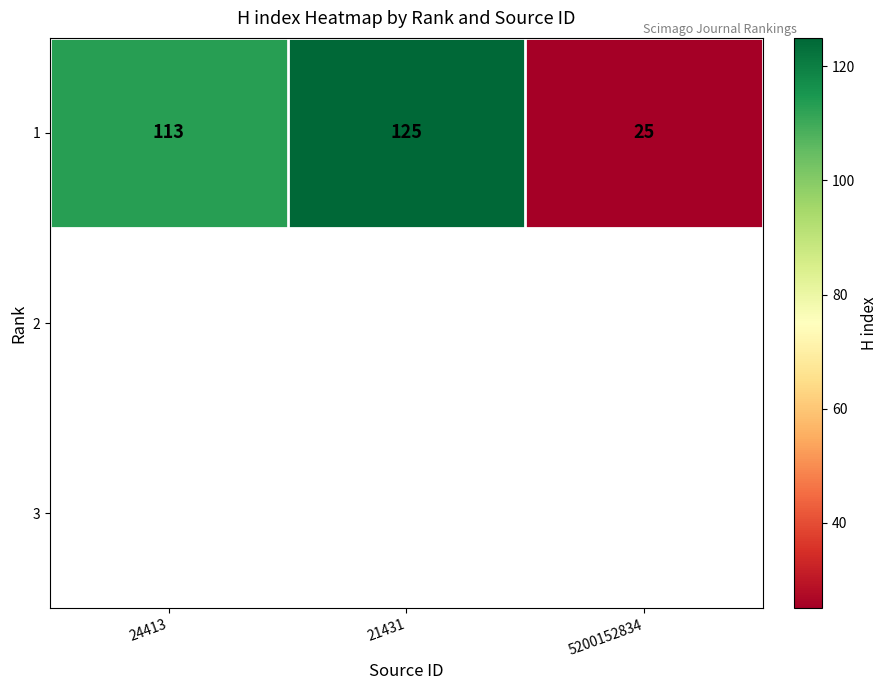

Reading left to right, list all the values displayed in this chart.

24413=113	21431=125	5200152834=25